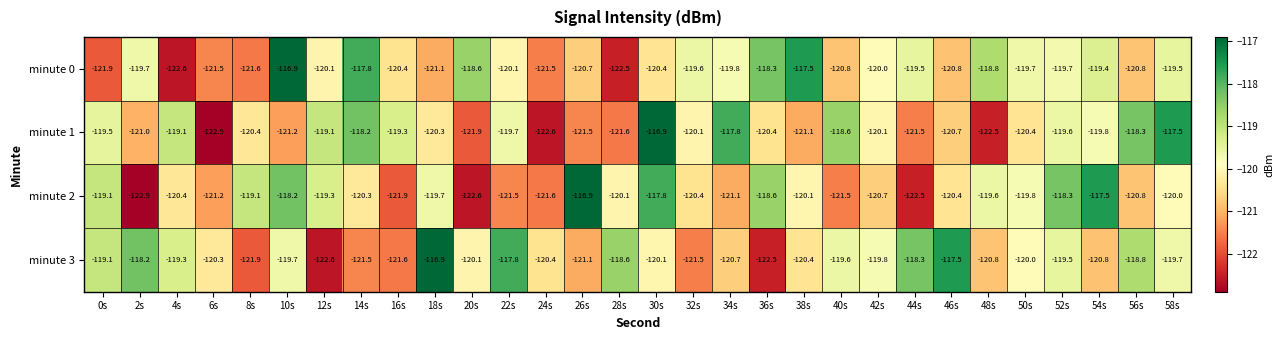

What is the difference between the minute 2 values at 52s and 58s?

1.7